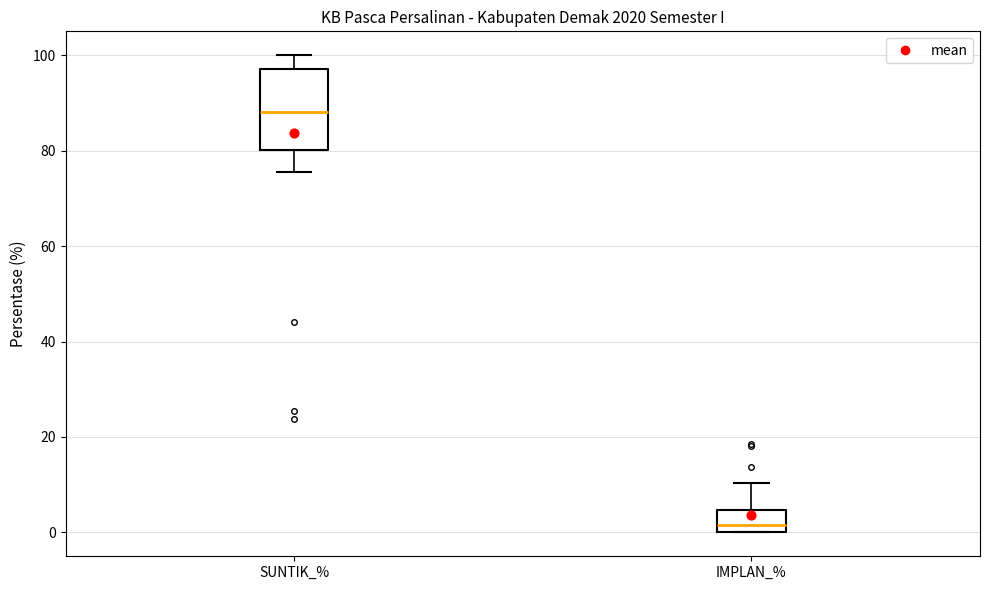

Comparing the boxes themselves (not the whiskers), which one is the tallest?

SUNTIK_%